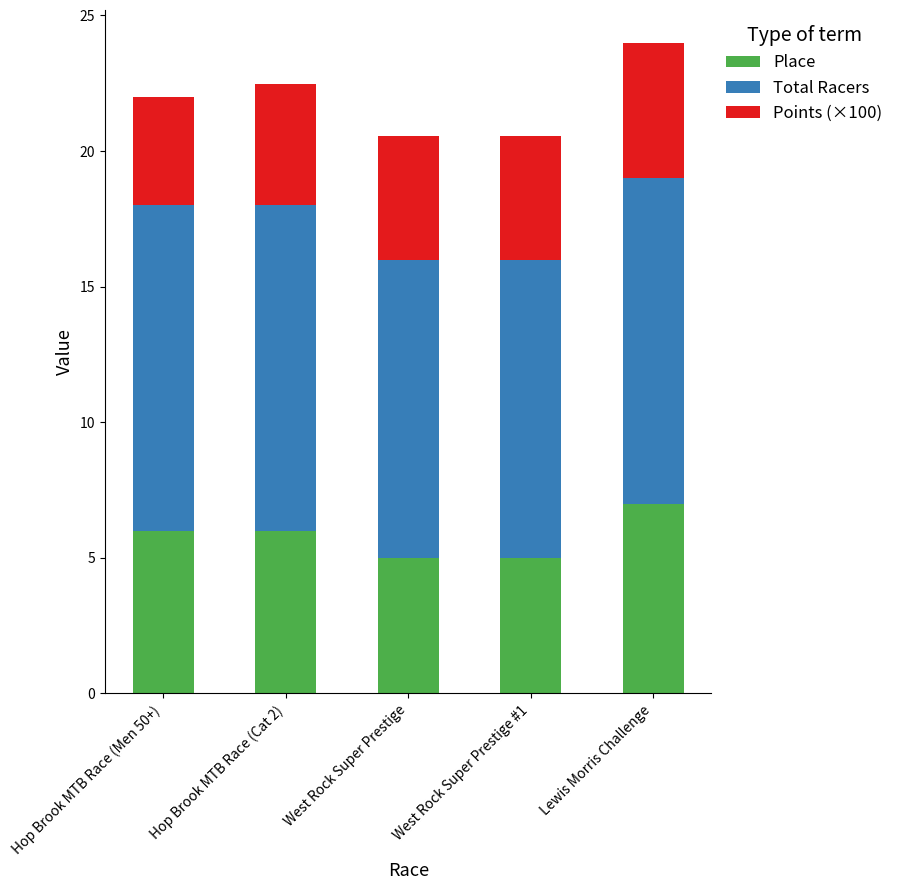

Count the number of categories in the chart.

5